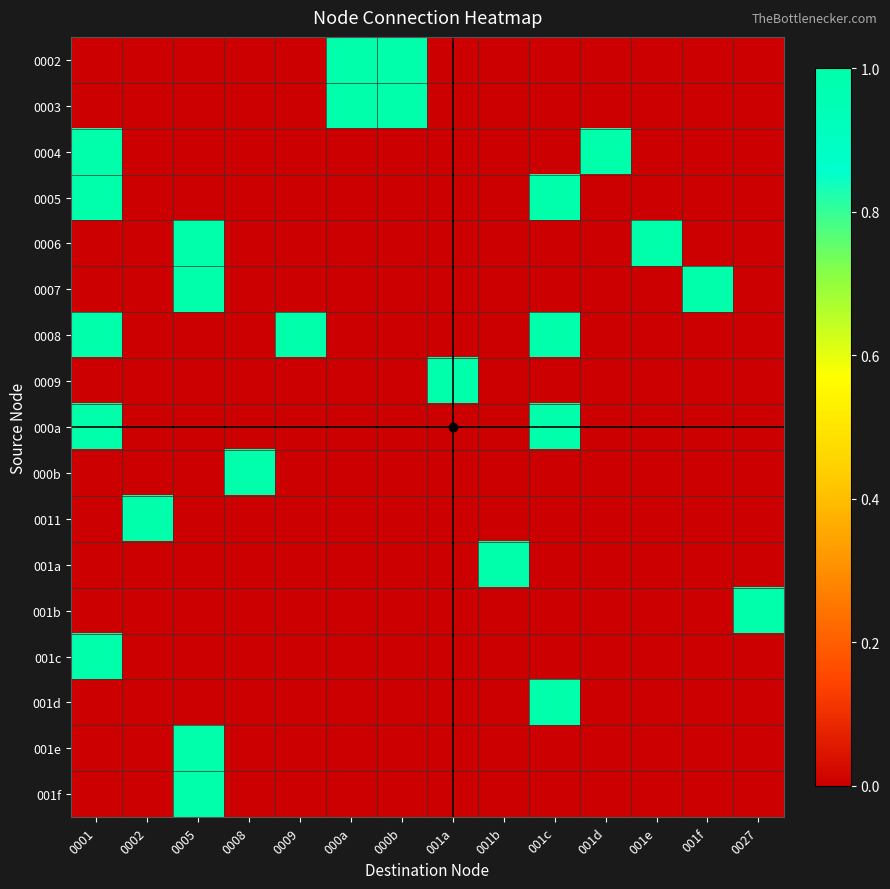

What is the difference between the highest and lowest values at 000a?

1